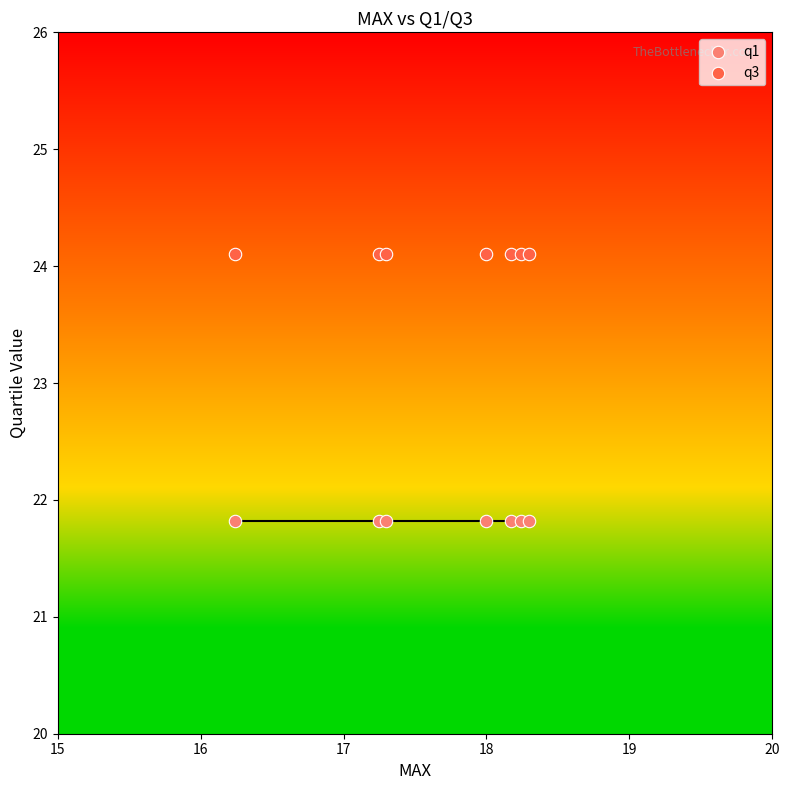

Which series reaches the minimum Y coordinate?

q1